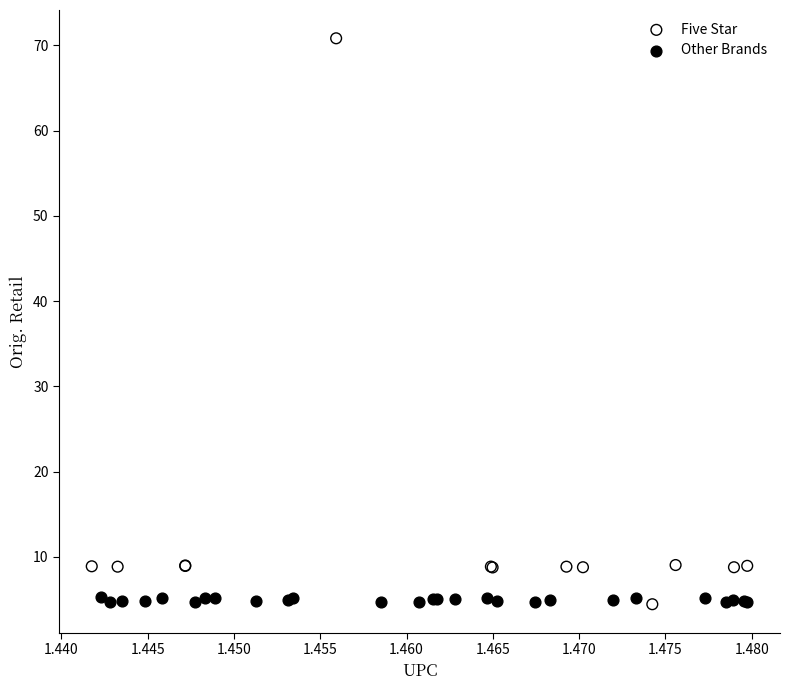

Which series has the largest Y range (max minus min)?

Five Star